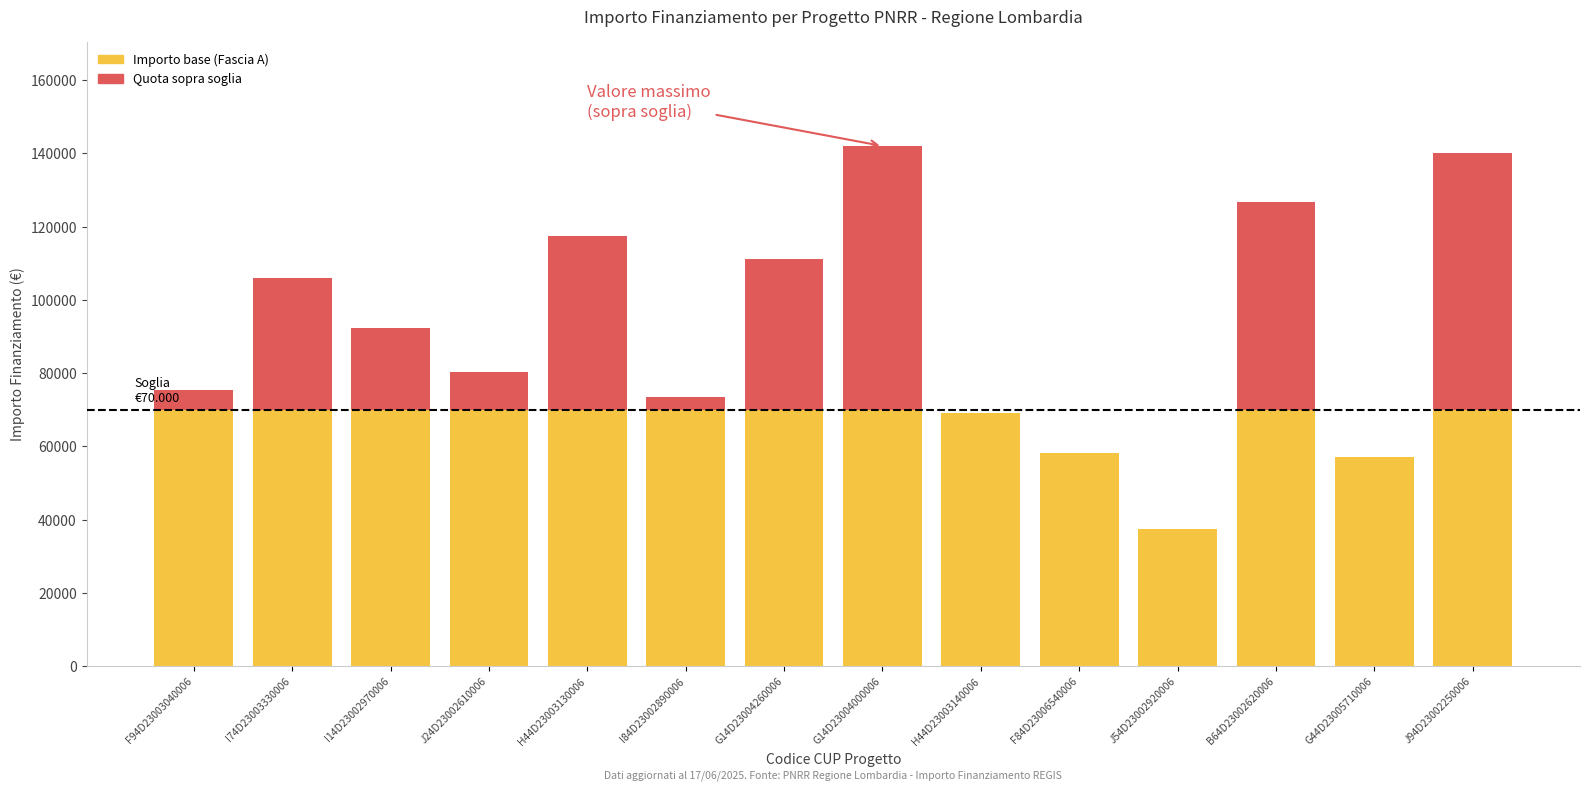

What is the label of the 10th bar from the left?

F84D23006540006